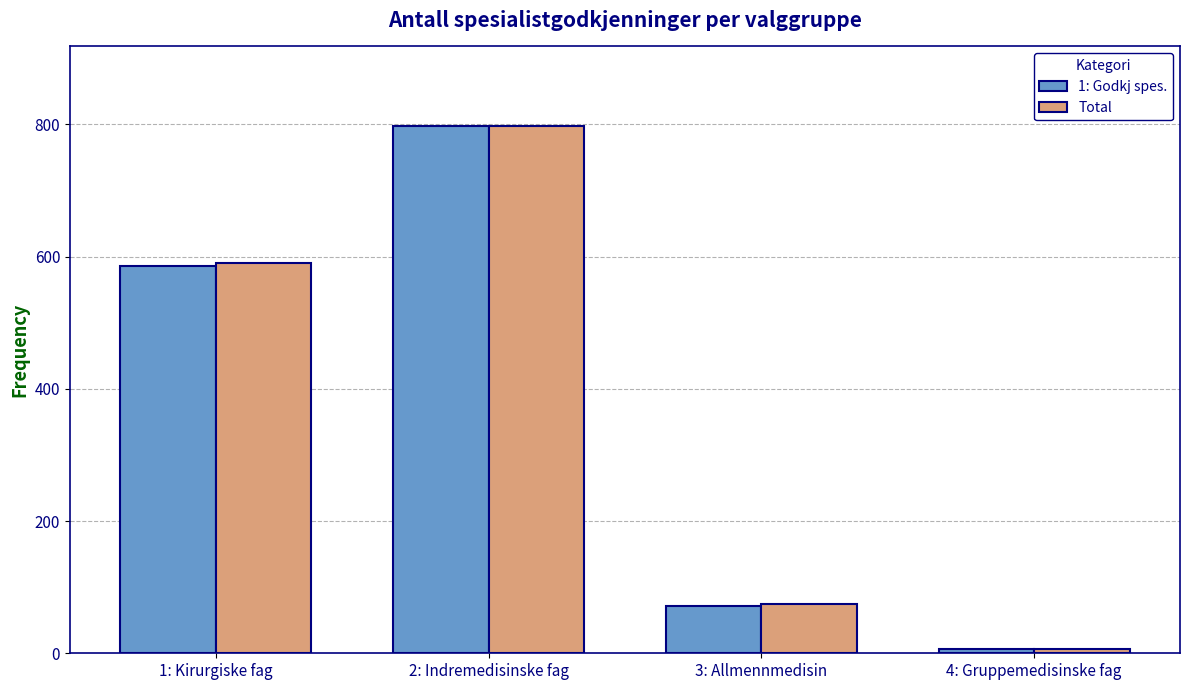

True or false: Total has a value of 7 at 4: Gruppemedisinske fag.

True